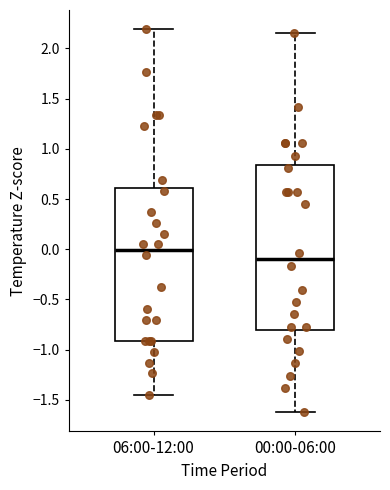

Reading left to right, read every box against the y-axis: the position of its median line, the range the box covers, and the ends of its whiskers. The values are not printed on the chart, so give them approximately, as read against the axis.

06:00-12:00: median 0.00, box -0.90 to 0.60, whiskers -1.45 to 2.20
00:00-06:00: median -0.10, box -0.80 to 0.85, whiskers -1.60 to 2.15